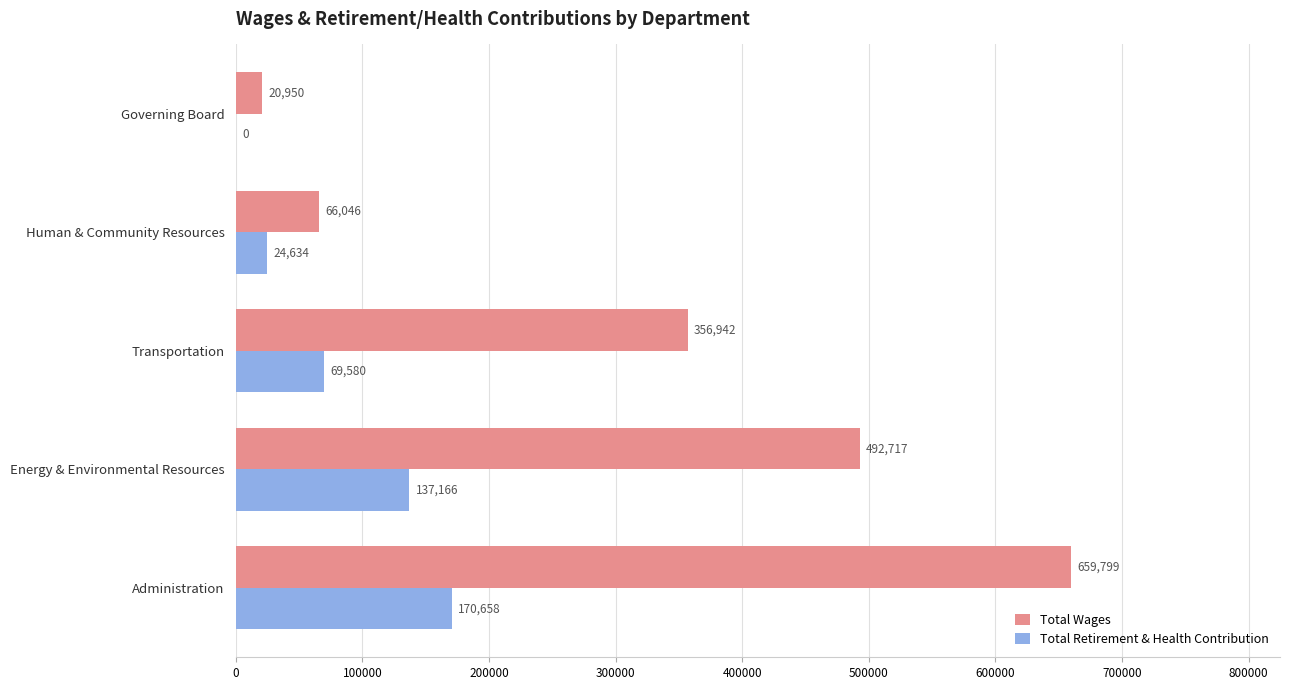

How many categories are shown in the chart?

5